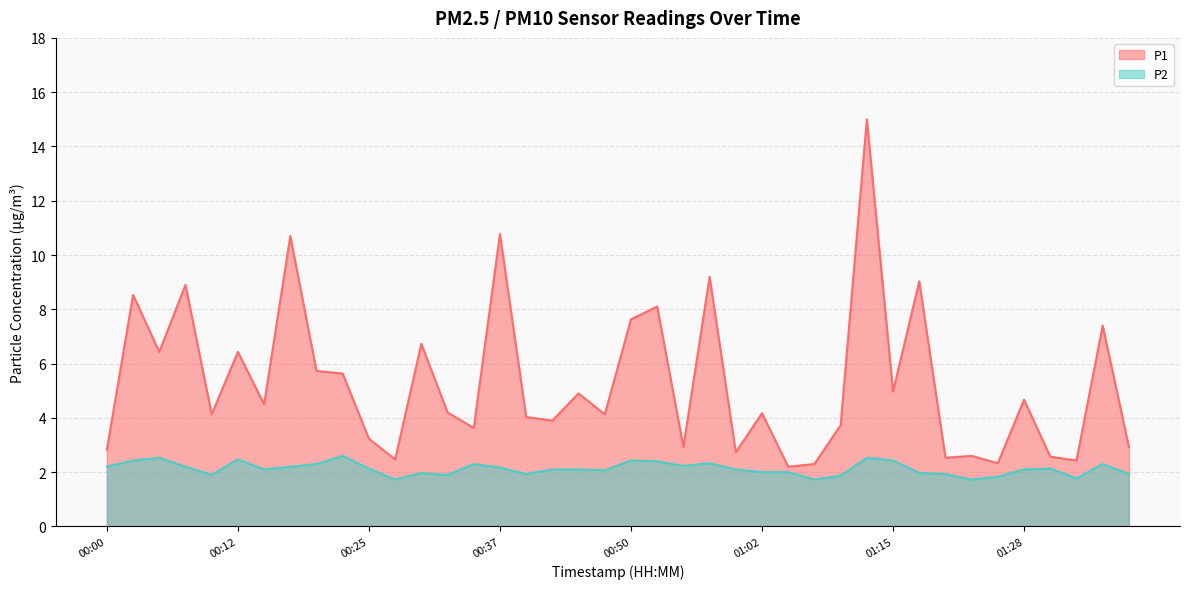

Reading right to left, what are all the values shown in this chart?

P1: 01:38=2.9	01:35=7.4	01:33=2.4	01:30=2.6	01:28=4.7	01:25=2.3	01:23=2.6	01:20=2.5	01:18=9.0	01:15=5.0	01:13=15.0	01:10=3.7	01:07=2.3	01:05=2.2	01:02=4.2	01:00=2.7	00:57=9.2	00:55=2.9	00:52=8.1	00:50=7.6	00:47=4.1	00:45=4.9	00:42=3.9	00:40=4.0	00:37=10.8	00:35=3.6	00:32=4.2	00:30=6.7	00:27=2.5	00:25=3.2	00:22=5.6	00:20=5.7	00:17=10.7	00:15=4.5	00:12=6.4	00:10=4.1	00:07=8.9	00:05=6.4	00:02=8.5	00:00=2.8
P2: 01:38=1.9	01:35=2.3	01:33=1.8	01:30=2.1	01:28=2.1	01:25=1.8	01:23=1.7	01:20=1.9	01:18=2.0	01:15=2.4	01:13=2.5	01:10=1.9	01:07=1.7	01:05=2.0	01:02=2.0	01:00=2.1	00:57=2.3	00:55=2.2	00:52=2.4	00:50=2.4	00:47=2.1	00:45=2.1	00:42=2.1	00:40=1.9	00:37=2.2	00:35=2.3	00:32=1.9	00:30=2.0	00:27=1.7	00:25=2.1	00:22=2.6	00:20=2.3	00:17=2.2	00:15=2.1	00:12=2.5	00:10=1.9	00:07=2.2	00:05=2.5	00:02=2.4	00:00=2.2